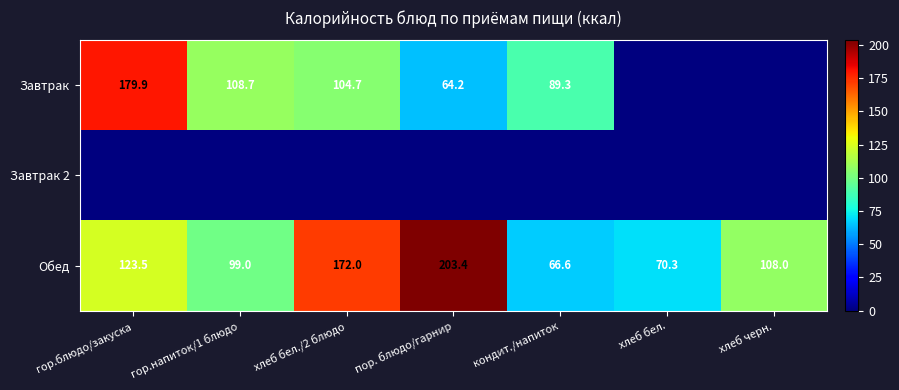

What is the spread (max minus min) of values at гор.напиток/1 блюдо?

108.7